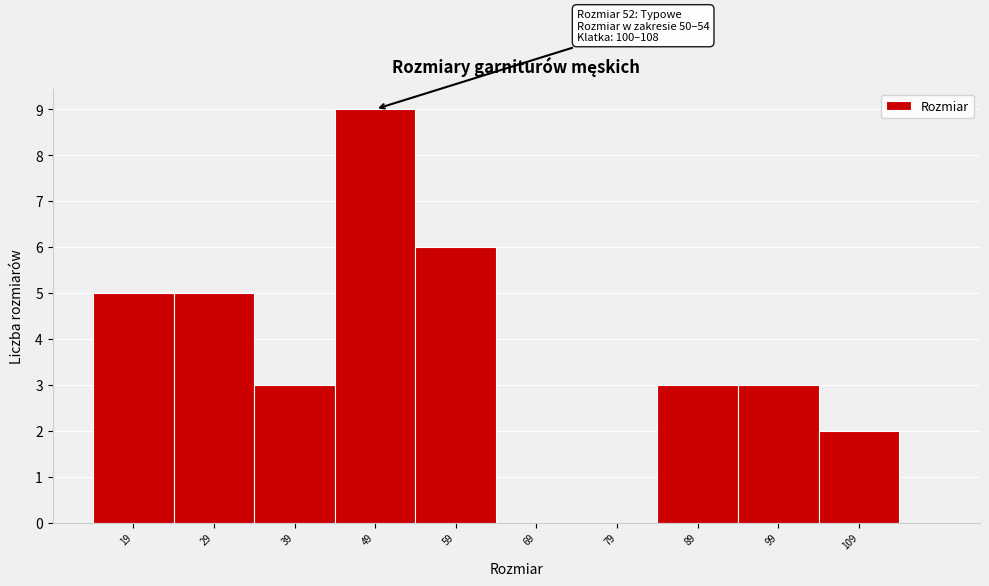

Reading left to right, list all the values displayed in this chart.

19=5	29=5	39=3	49=9	59=6	69=0	79=0	89=3	99=3	109=2